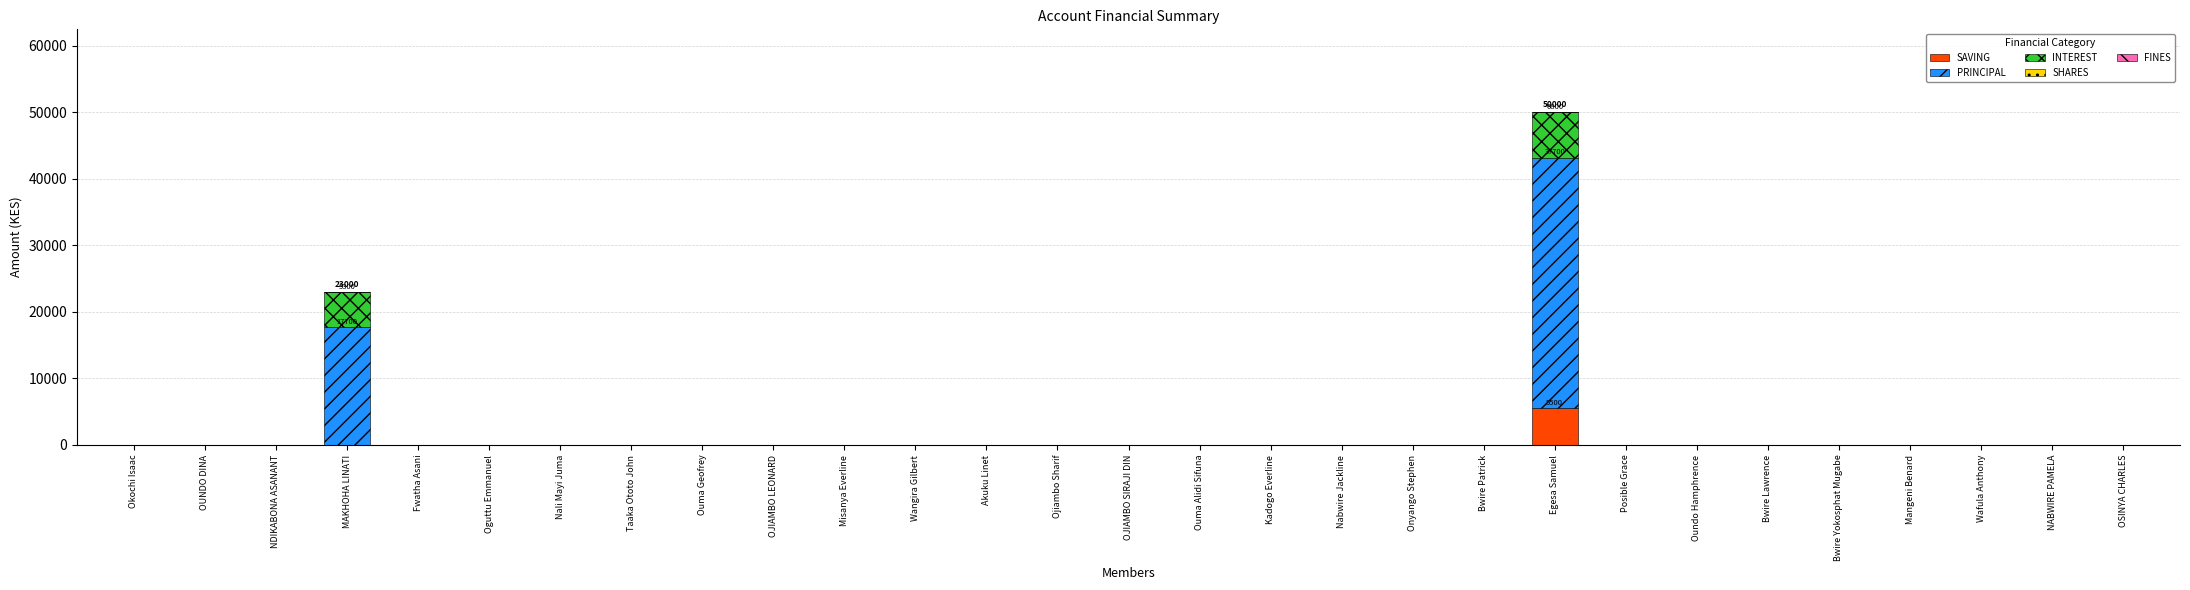

At which category is the sum across all series the highest?

Egesa Samuel